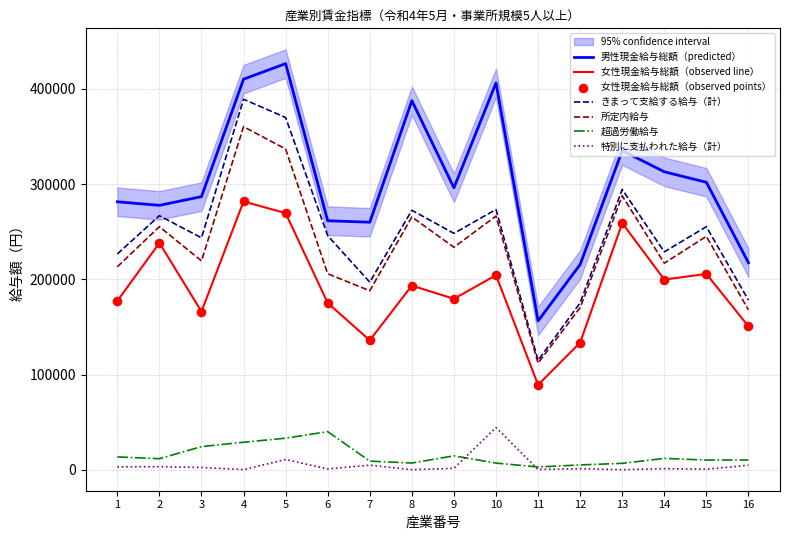

Is the value of 女性現金給与総額（observed line） at 12 greater than the value of 超過労働給与 at 1?

Yes